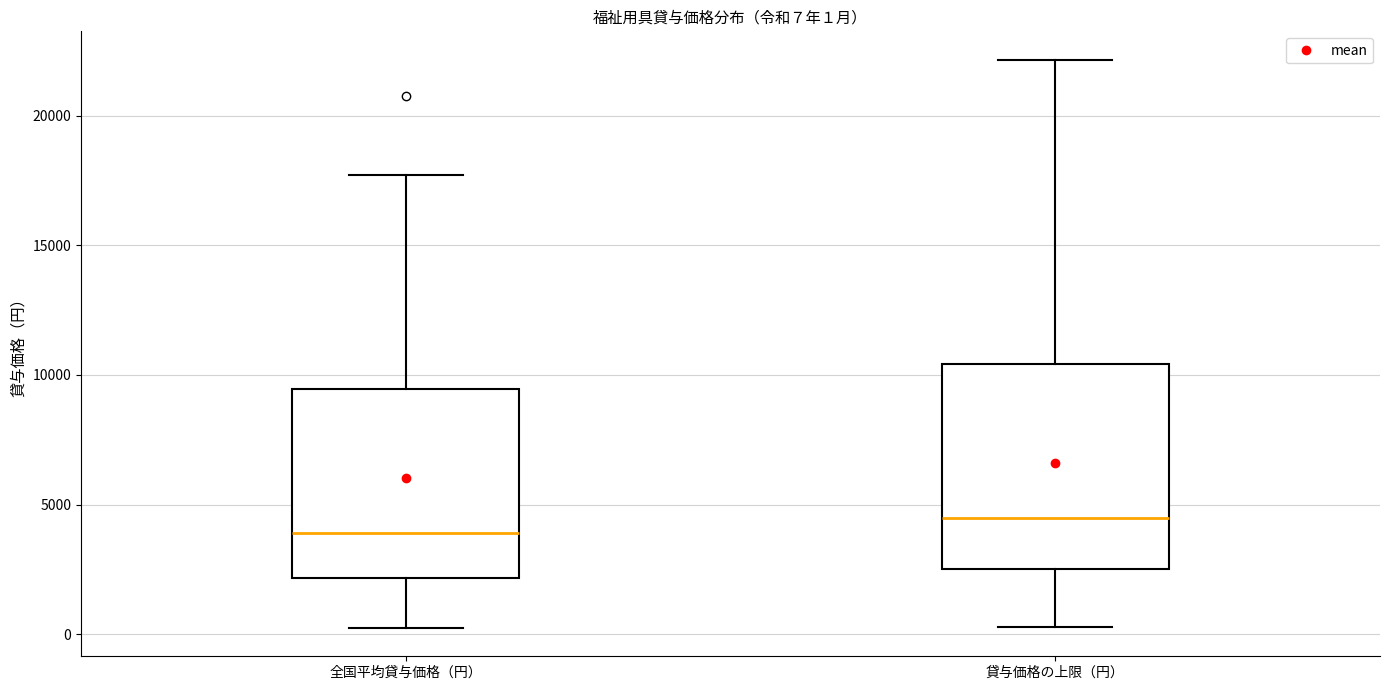

Which box is the tallest, from its lower edge to its upper edge?

貸与価格の上限（円）